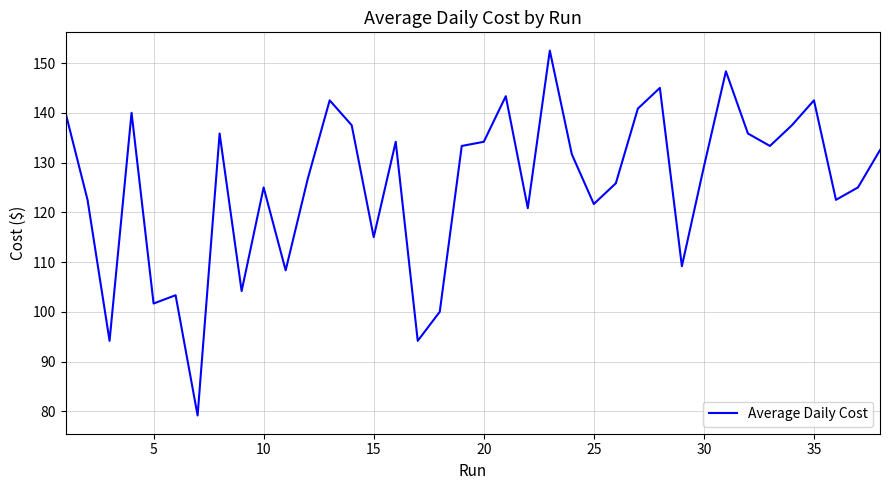

What is the minimum value shown in the chart?

79.2